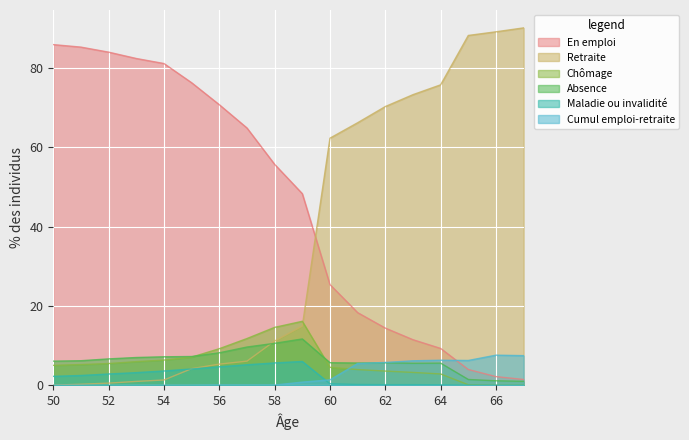

Which category has the lowest value across all series?

66